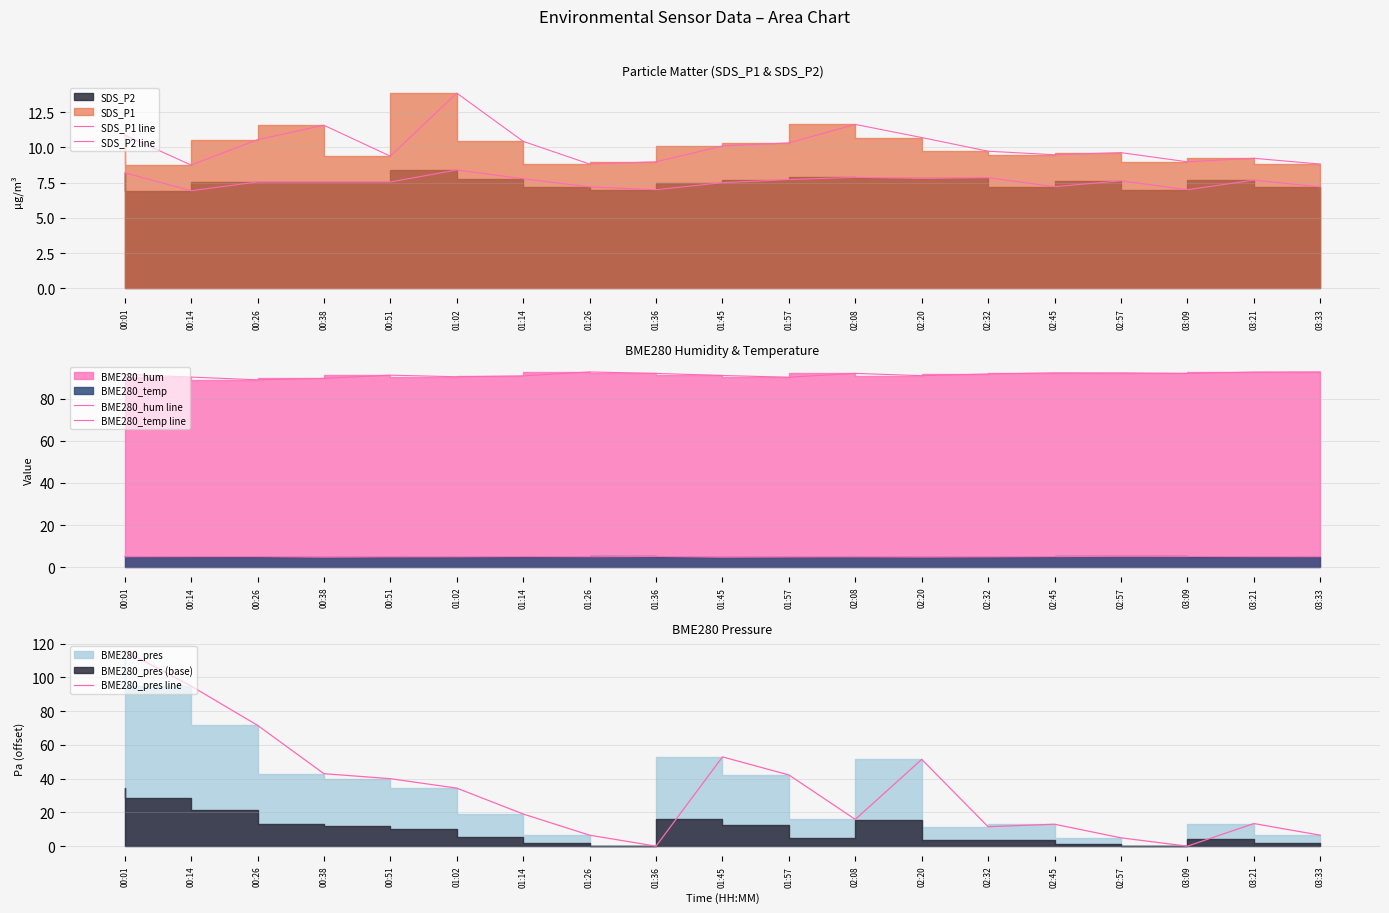

What position from the right is 00:01?

19